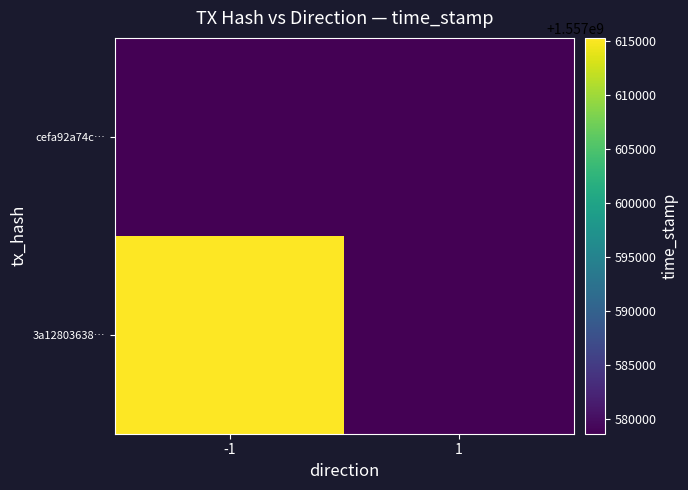

At which category is the sum across all series the highest?

-1